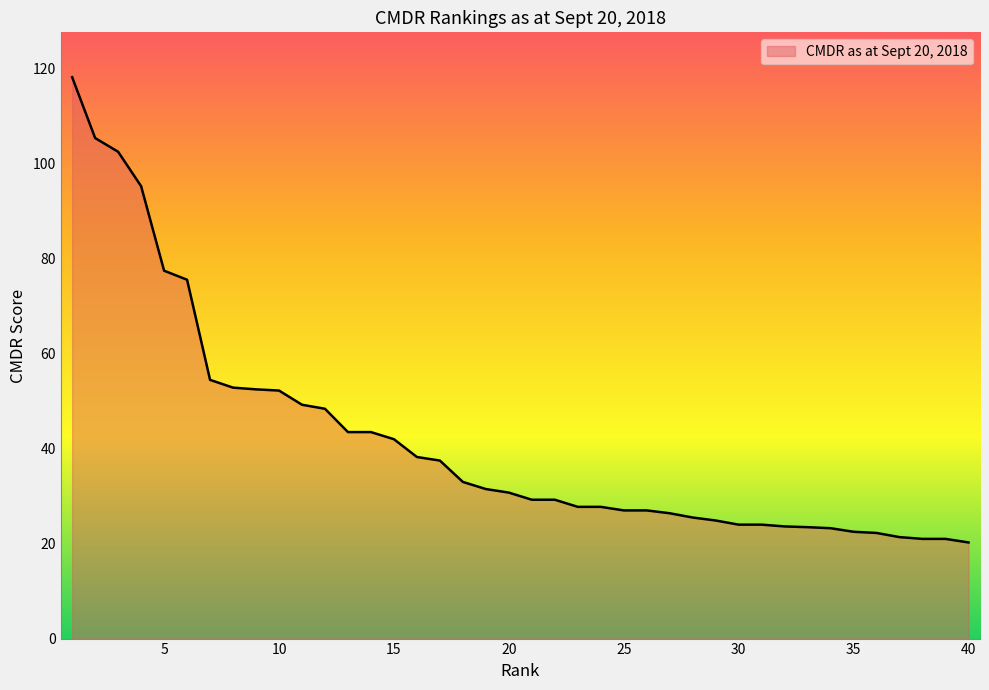

What is the difference between the maximum and minimum values?

98.0